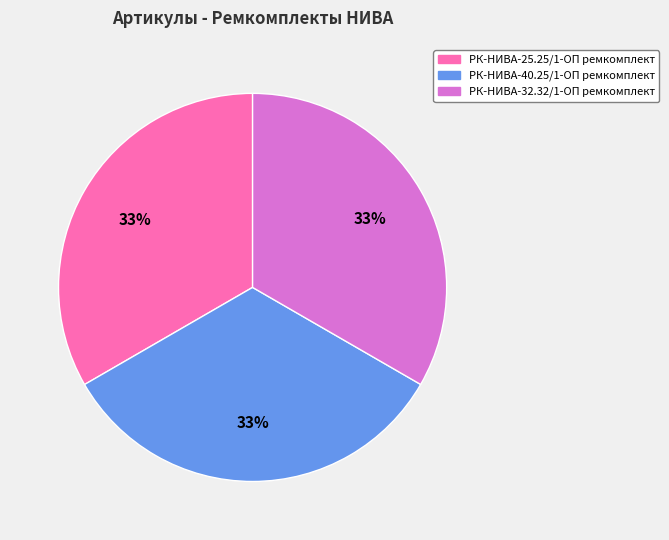

To the nearest percent, what portion does РК-НИВА-25.25/1-ОП ремкомплект represent?

33%